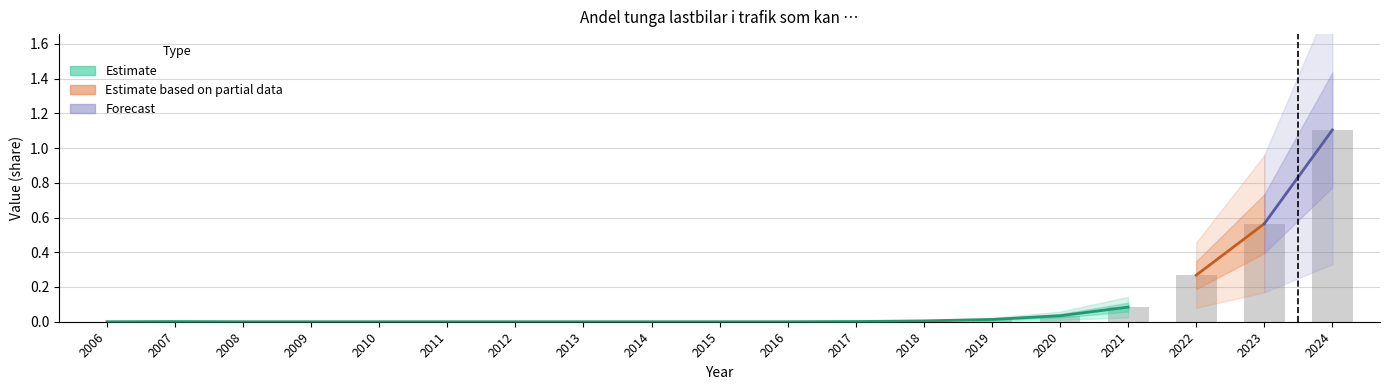

Which category has the highest value across all series?

2024